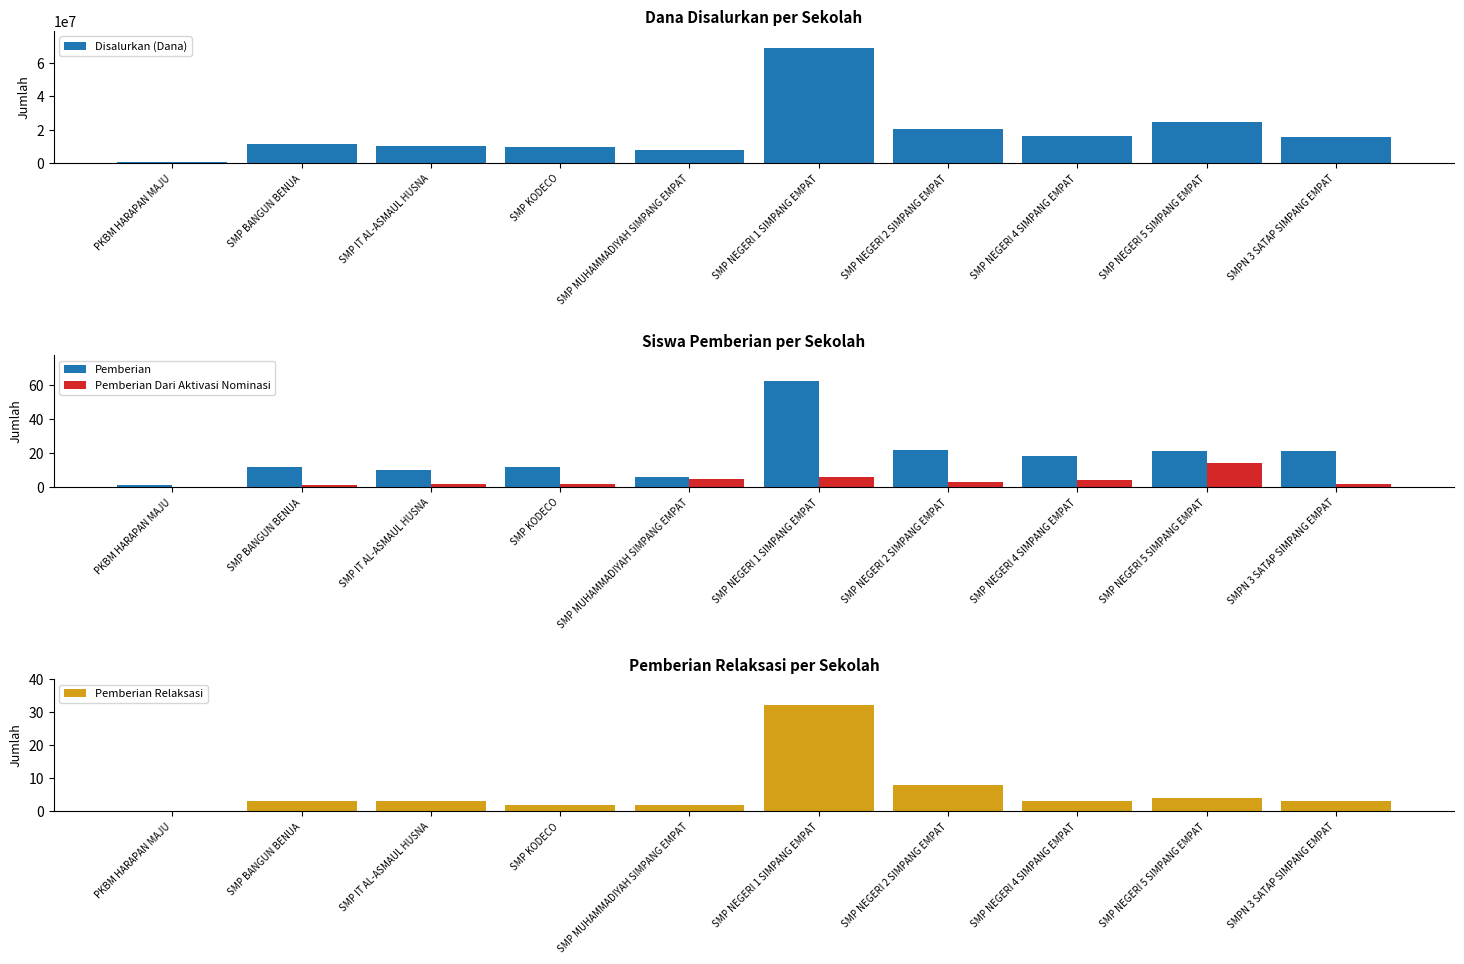

What is the value of the Pemberian bar at the 8th from the left?

18